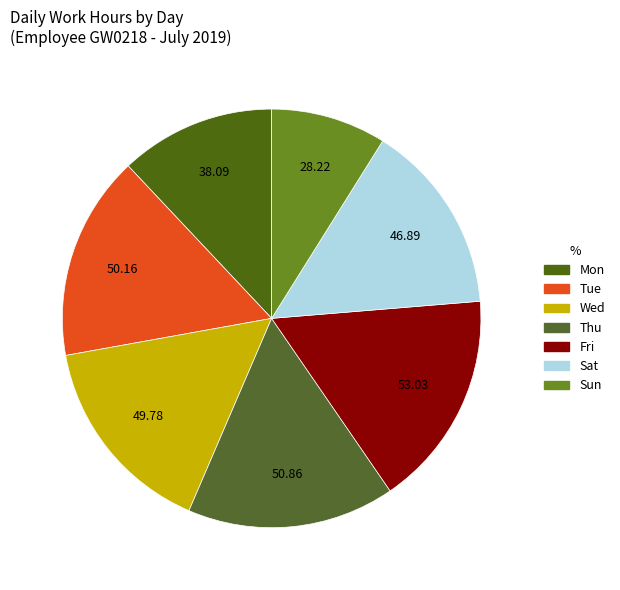

Count the number of slices in the pie.

7